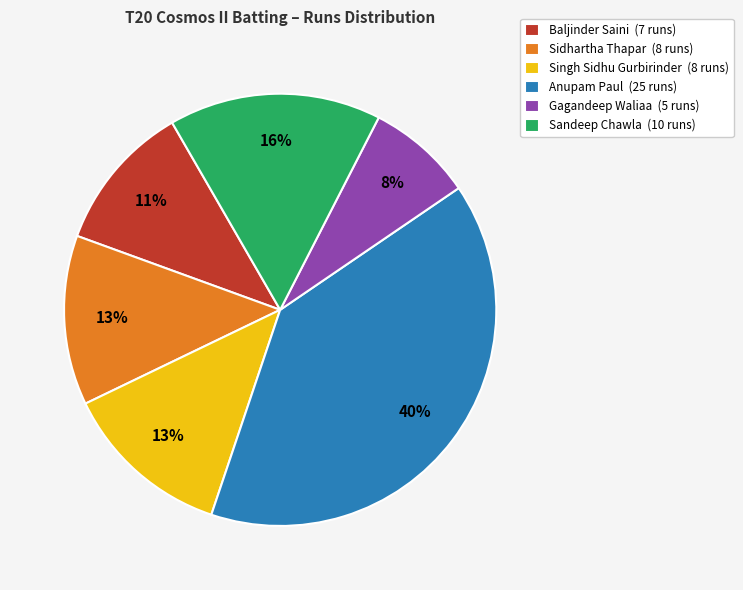

To the nearest percent, what is the average slice percentage?

17%